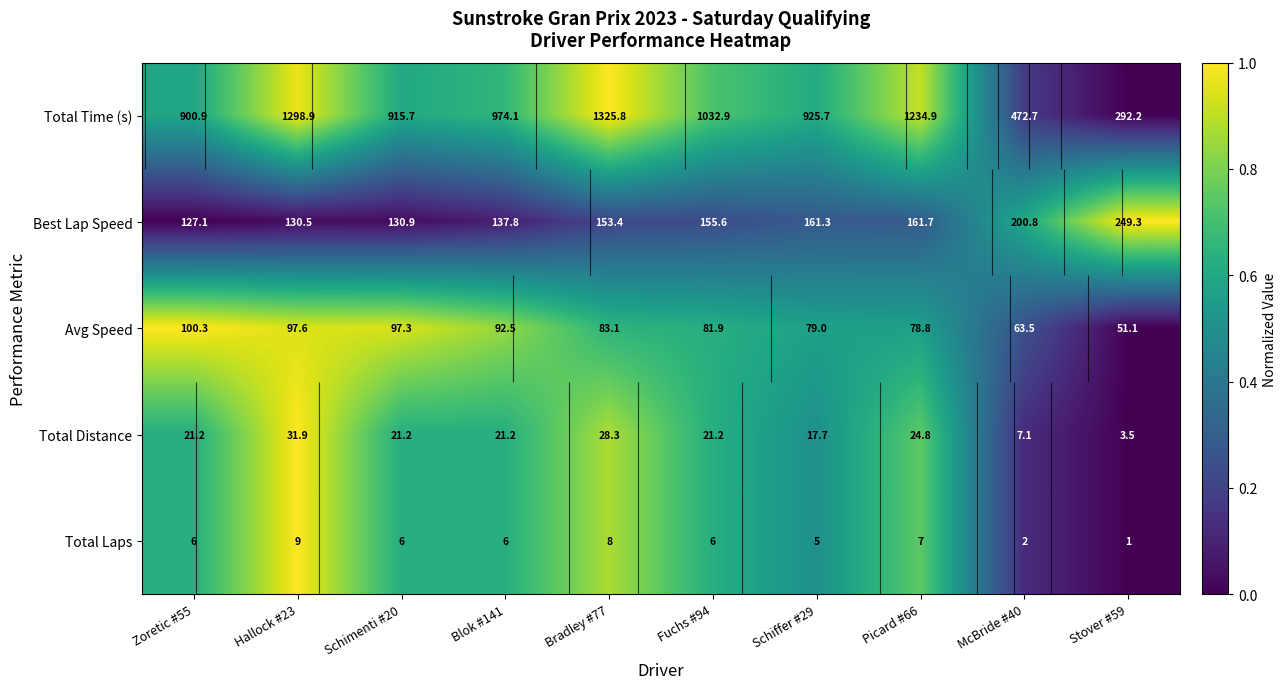

How many categories are shown in the chart?

10